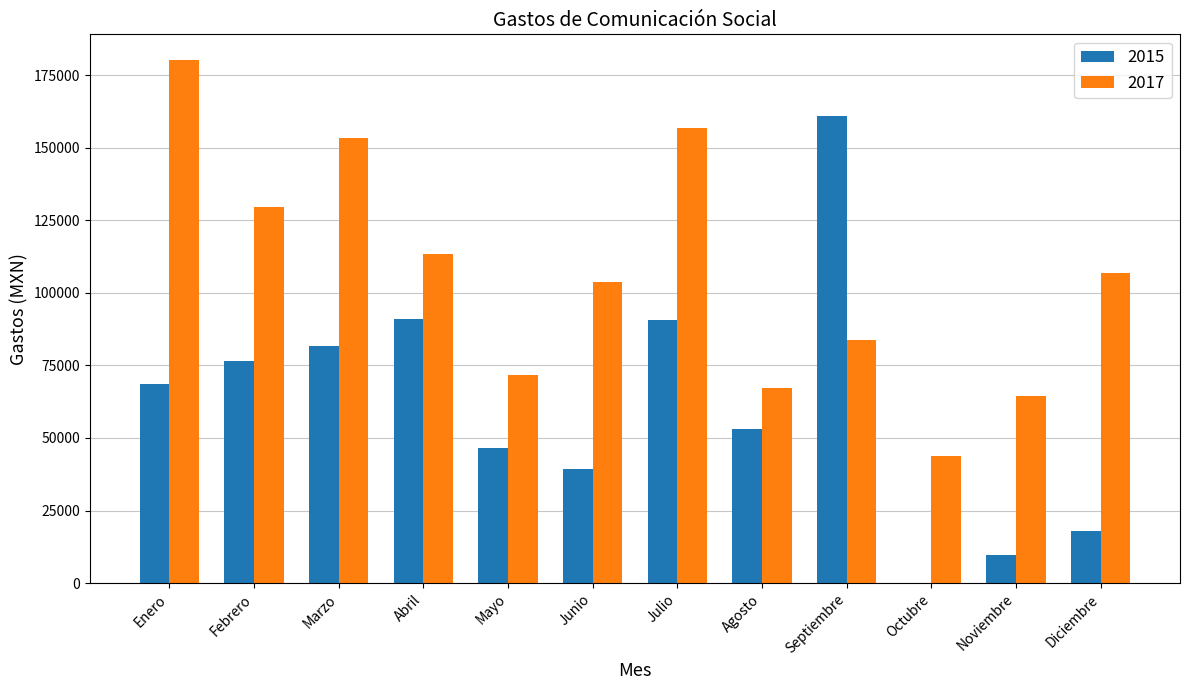

Are the bars horizontal?

No